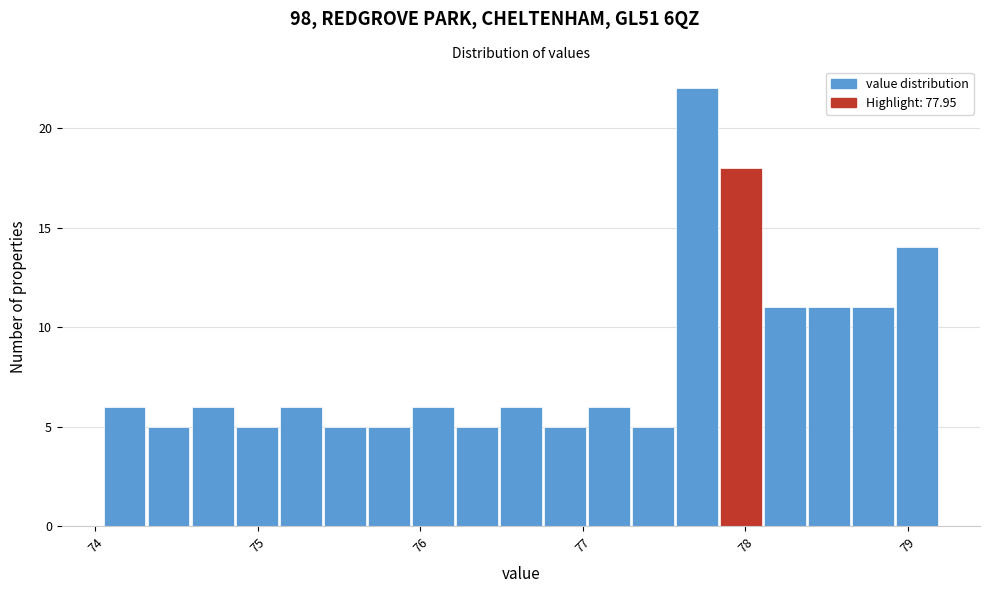

Read against the x-axis, roughly where is the centre of the tallest bar?

77.7